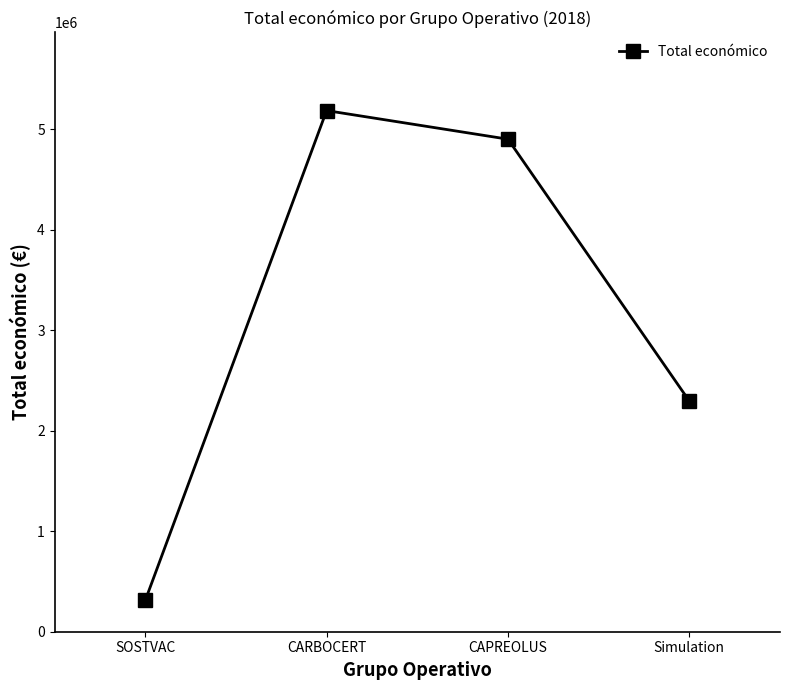

Is it true that the value at SOSTVAC is 311553?

True